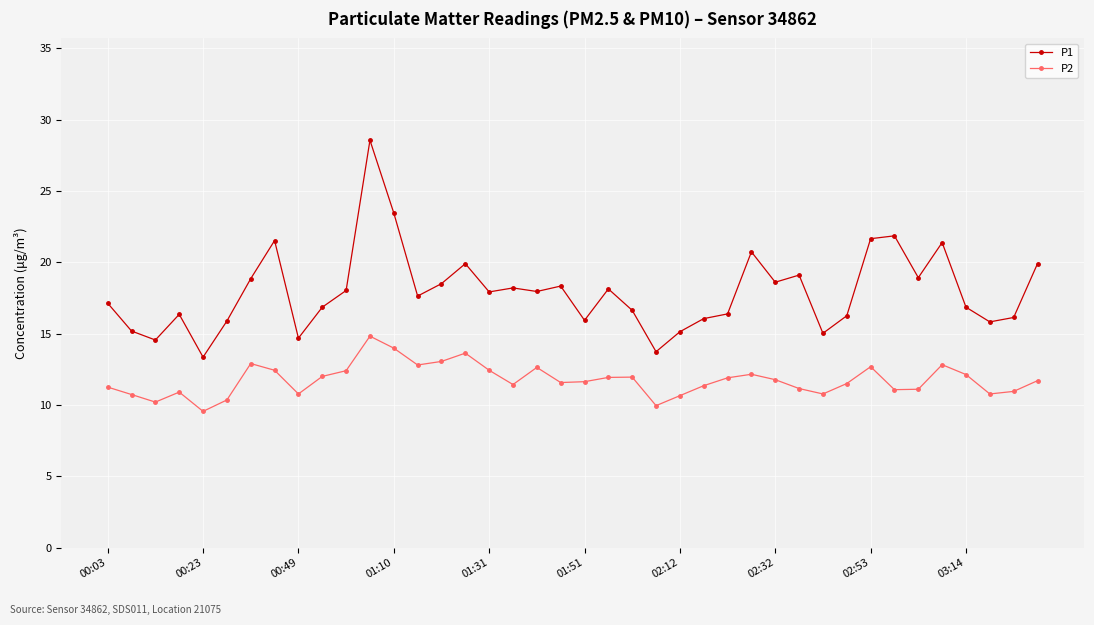

Which series has the largest range (max minus min)?

P1